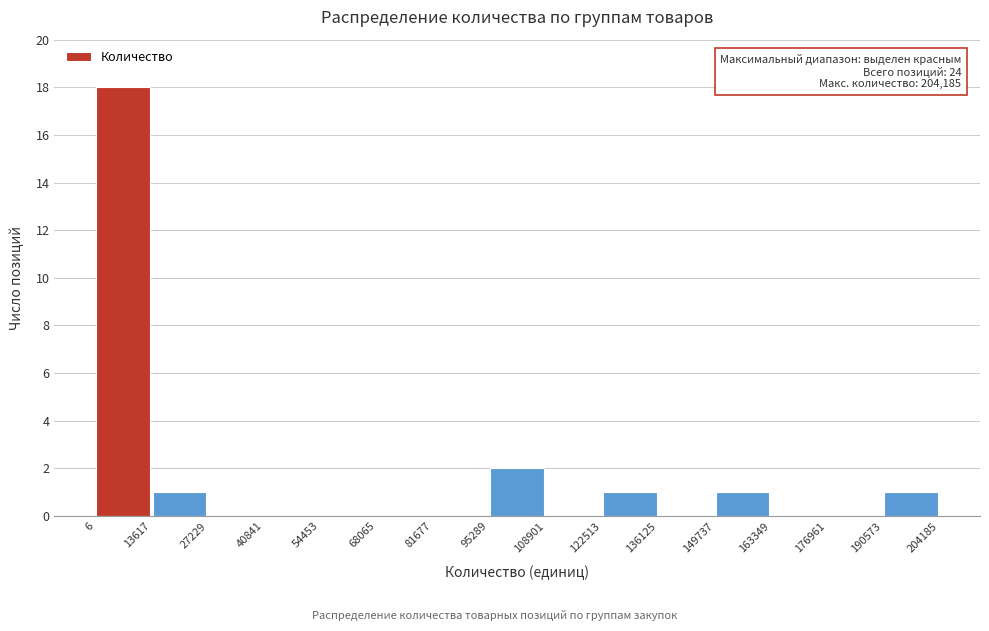

Over which range of the x-axis is the bar tallest?

6 to 13617